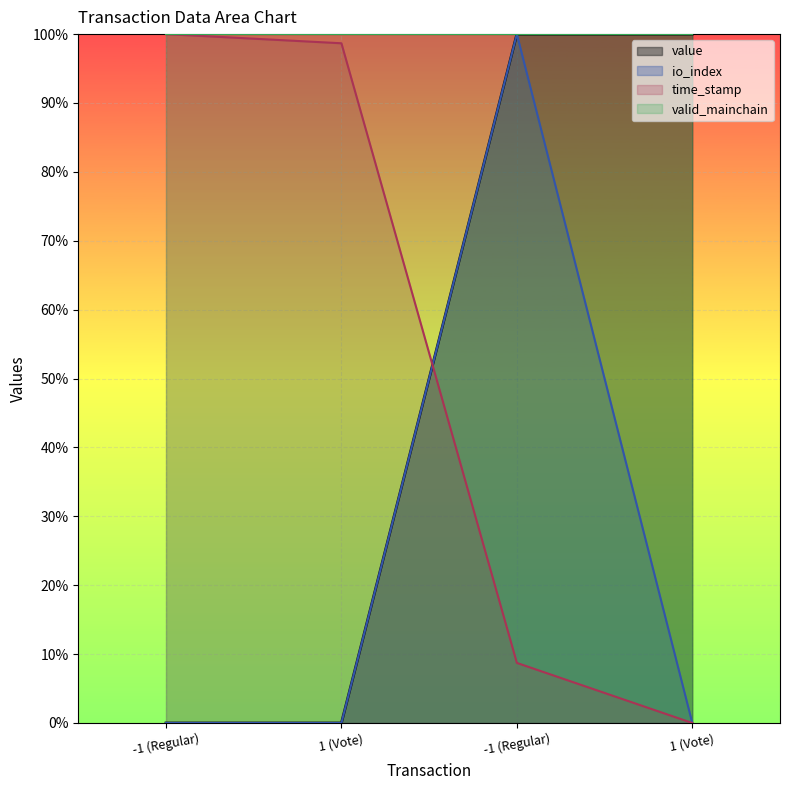

List the labels in order of value value, largest first.

-1 (Regular), 1 (Vote), -1 (Regular), 1 (Vote)